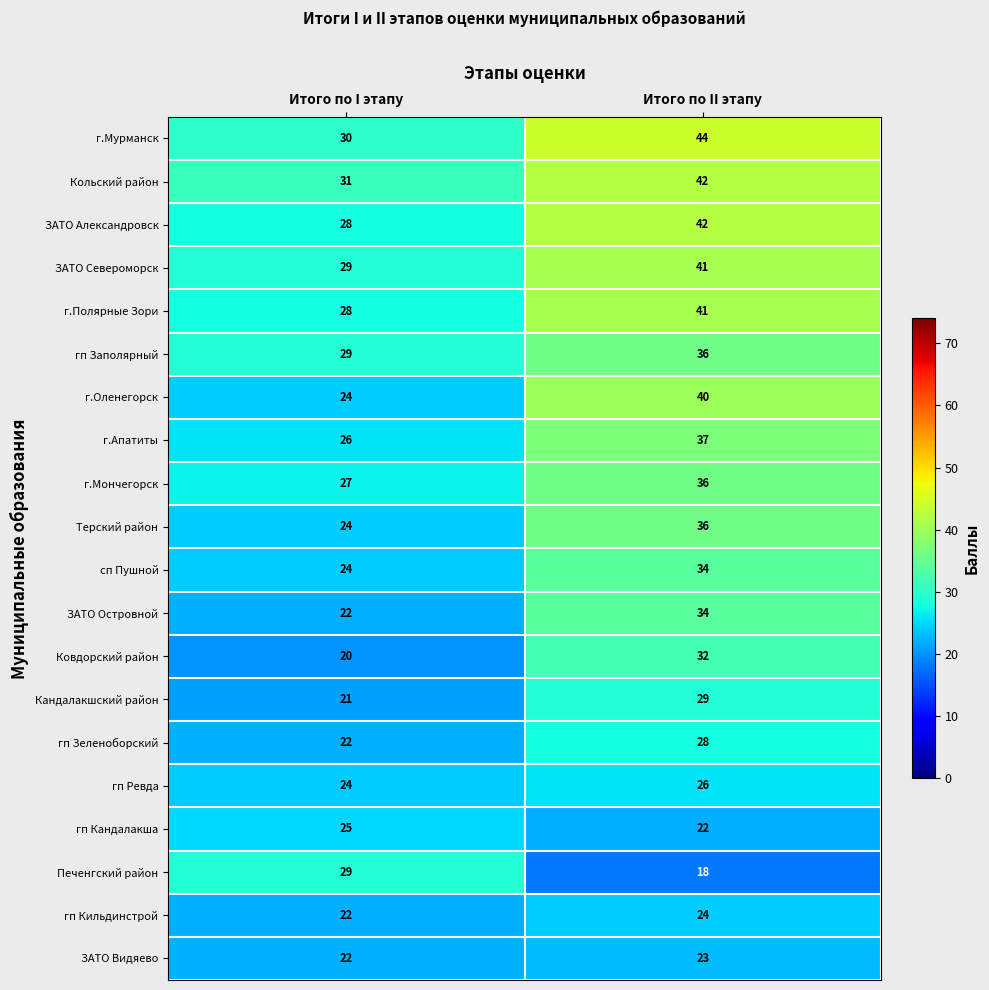

What is the difference between the maximum and minimum values in the ЗАТО Североморск series?

12